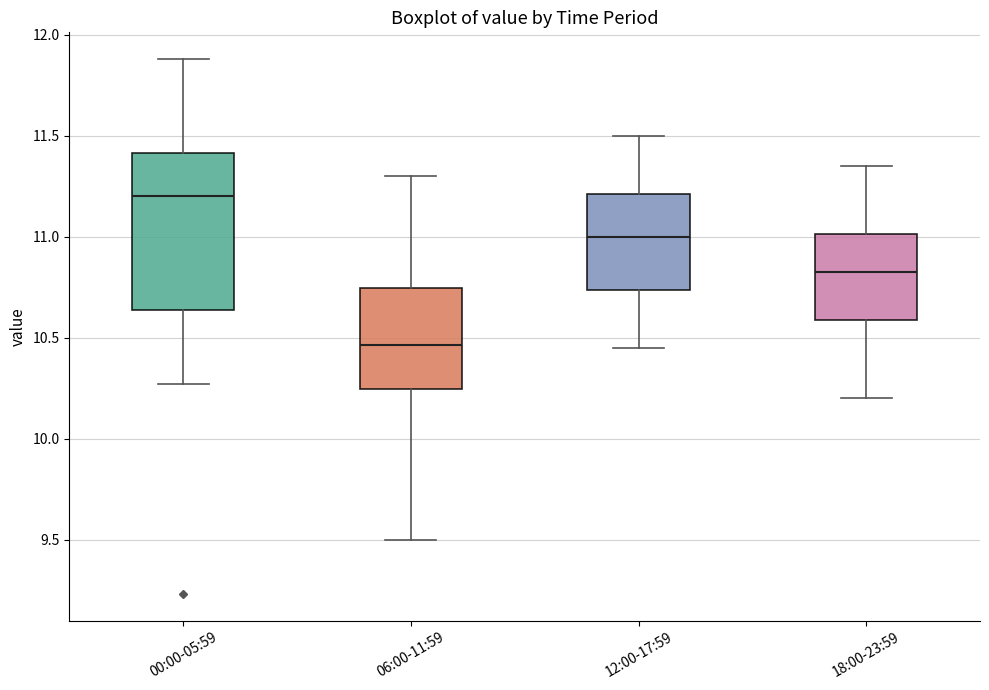

Reading left to right, transcribe this box plot: for each box, give where its median line is, the range the box spans, and where its two whiskers end, as read against the y-axis. The values are not printed on the chart, so give them approximately, as read against the axis.

00:00-05:59: median 11.20, box 10.65 to 11.40, whiskers 10.25 to 11.90
06:00-11:59: median 10.45, box 10.25 to 10.75, whiskers 9.50 to 11.30
12:00-17:59: median 11.00, box 10.75 to 11.20, whiskers 10.45 to 11.50
18:00-23:59: median 10.85, box 10.60 to 11.00, whiskers 10.20 to 11.35